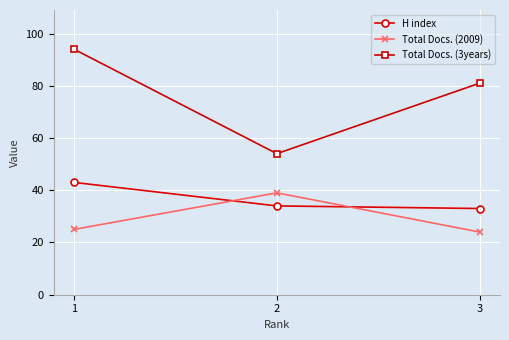

What is the value of the Total Docs. (2009) point at the 2nd from the left?

39